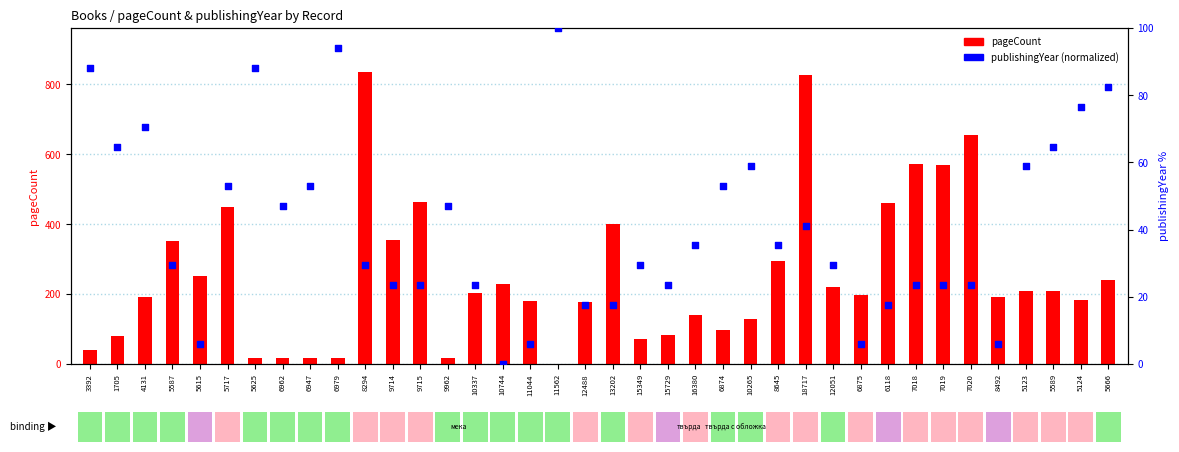

Which series reaches the minimum Y coordinate?

pageCount